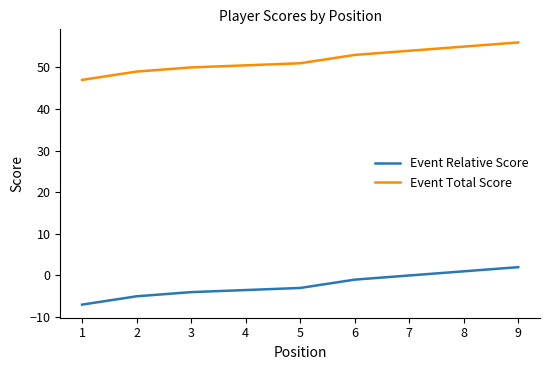

How many values in Event Relative Score are above zero?

2